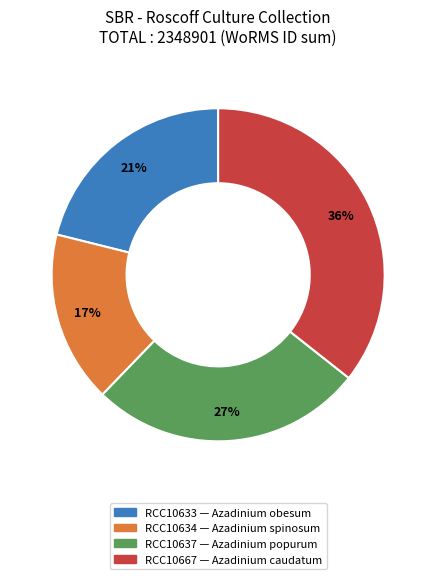

Is there a majority slice in this chart?

No